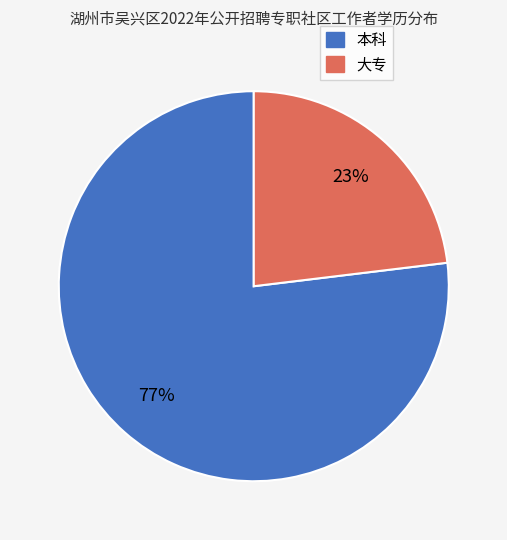

Is the sum of 本科 and 大专 greater than half?

Yes